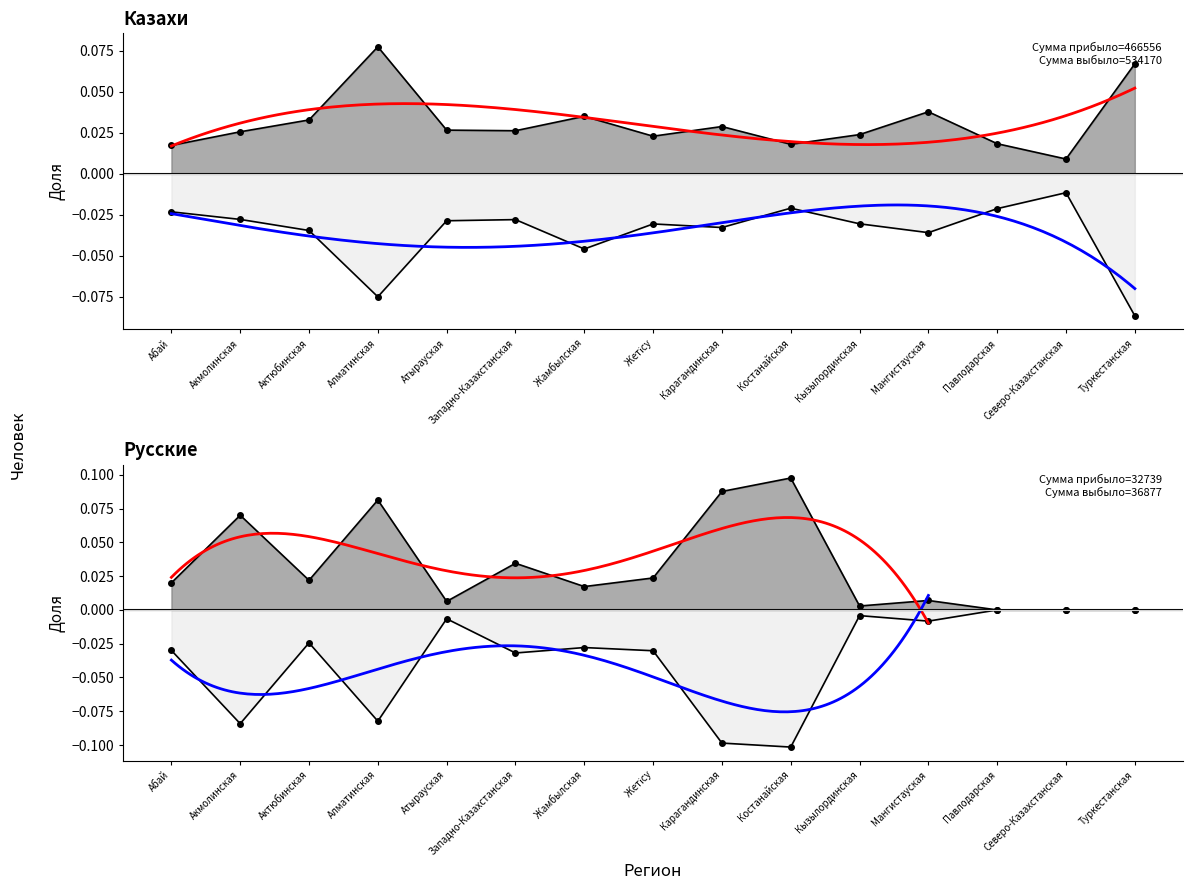

At which label is выбыло (Казахи) closest to 0?

Северо-Казахстанская